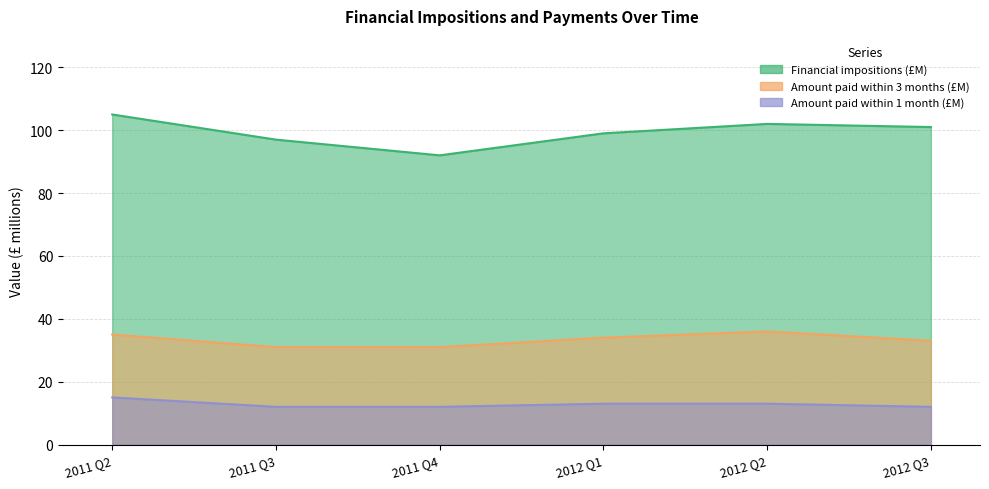

Read the Amount paid within 3 months (£M) value at 2012 Q1.

34